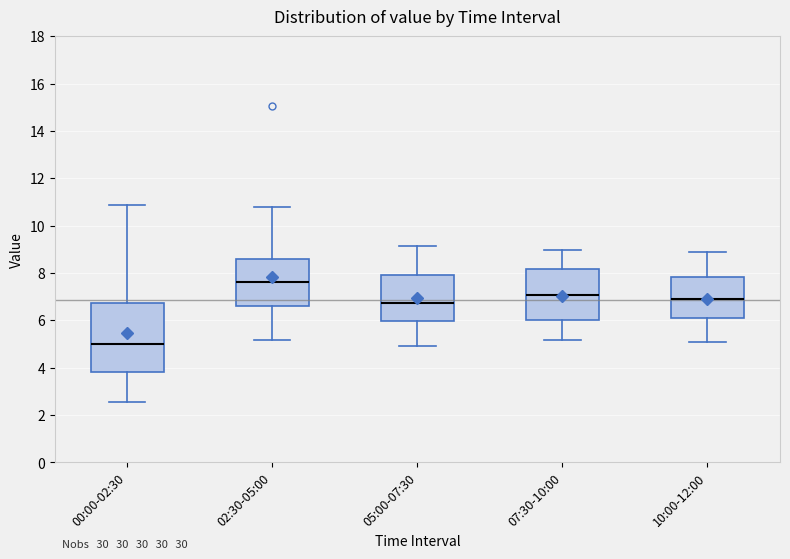

Reading left to right, transcribe this box plot: for each box, give where its median line is, the range the box spans, and where its two whiskers end, as read against the y-axis. The values are not printed on the chart, so give them approximately, as read against the axis.

00:00-02:30: median 5.0, box 3.8 to 6.8, whiskers 2.6 to 10.8
02:30-05:00: median 7.6, box 6.6 to 8.6, whiskers 5.2 to 10.8
05:00-07:30: median 6.8, box 6.0 to 7.8, whiskers 5.0 to 9.2
07:30-10:00: median 7.0, box 6.0 to 8.2, whiskers 5.2 to 9.0
10:00-12:00: median 7.0, box 6.0 to 7.8, whiskers 5.2 to 9.0